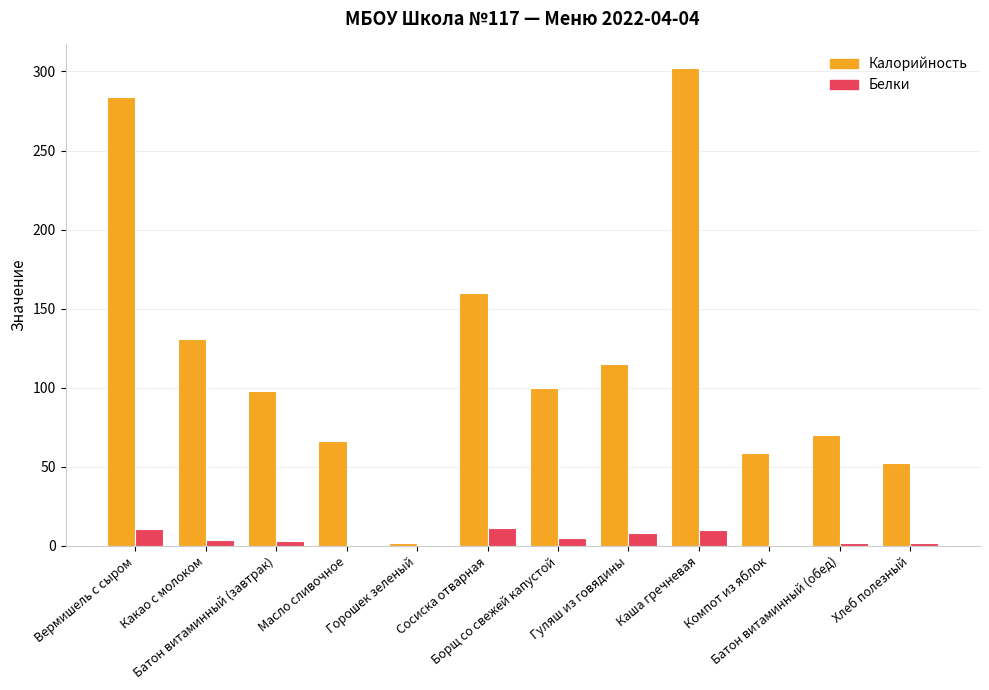

What is the maximum value shown in the chart?

302.0